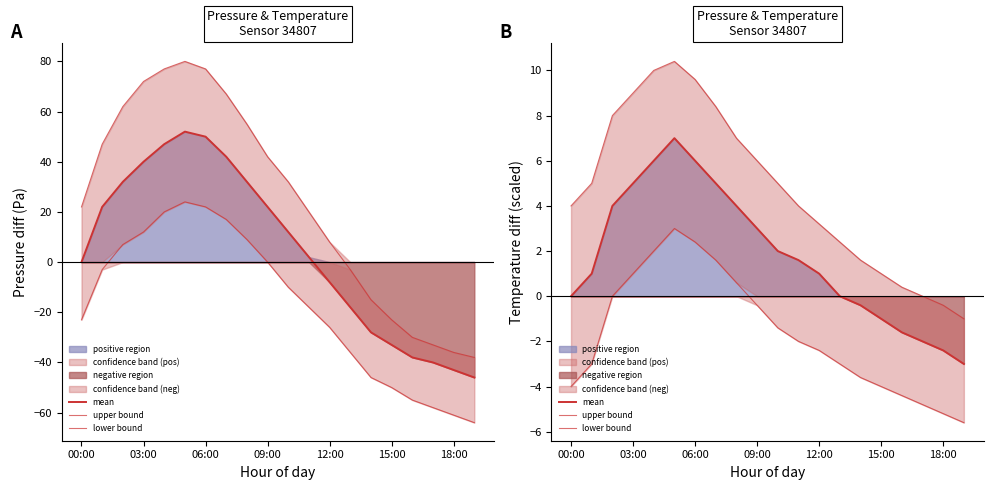

How many positive values does the upper bound series have?

17